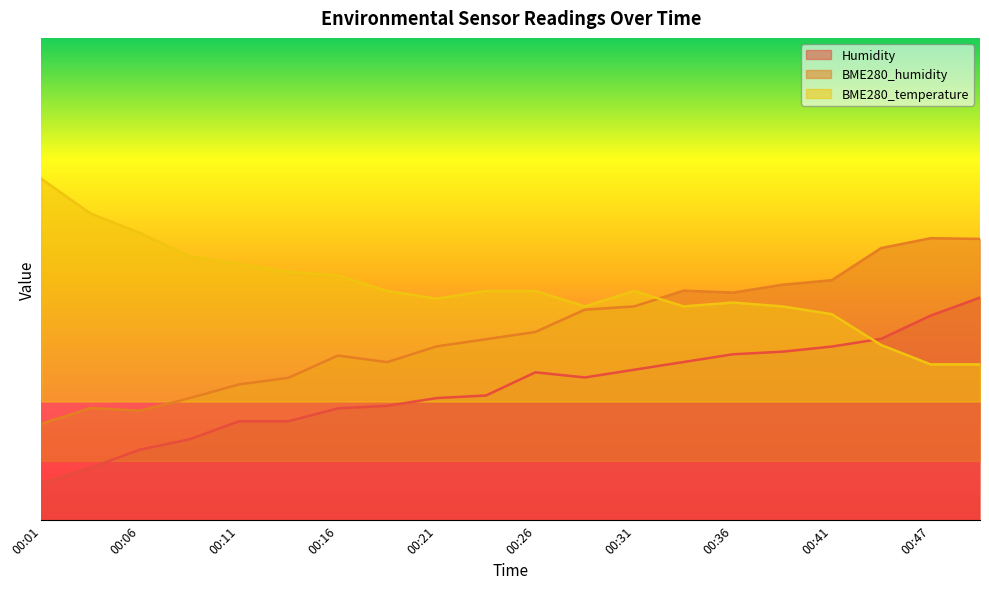

Does the chart have visible grid lines?

No